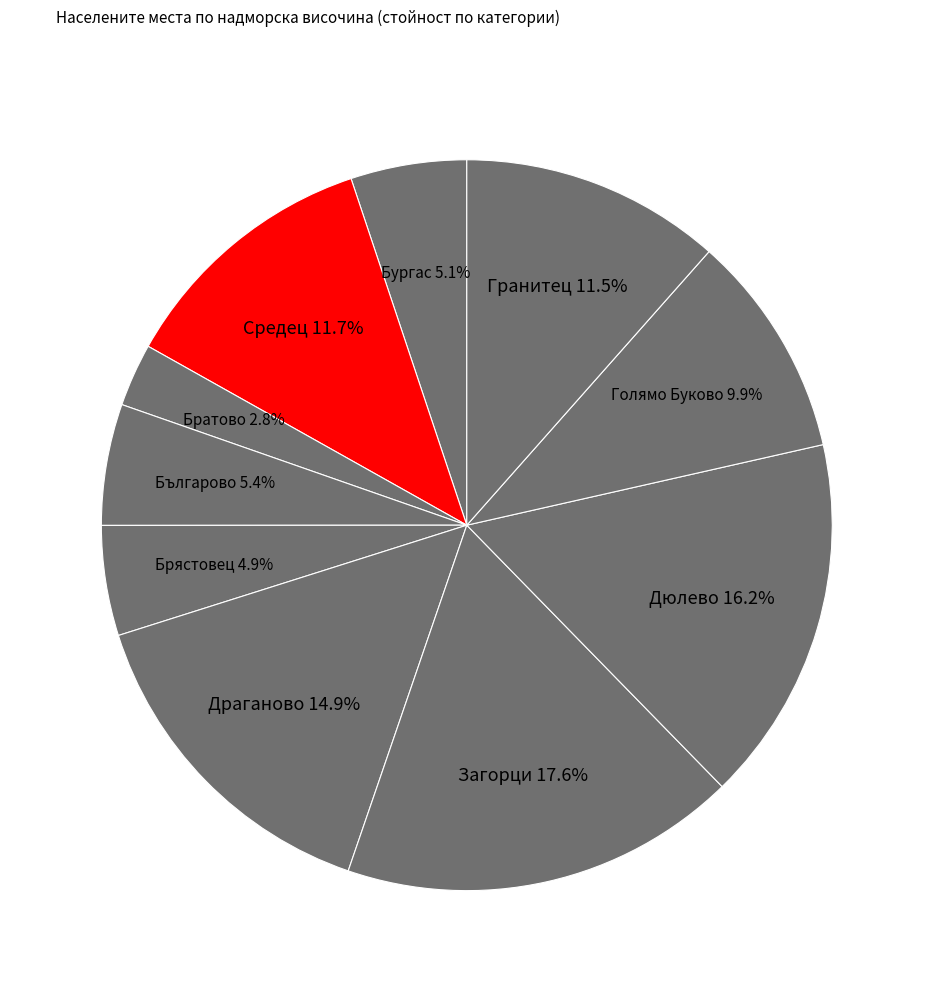

How many segments does this pie chart have?

10